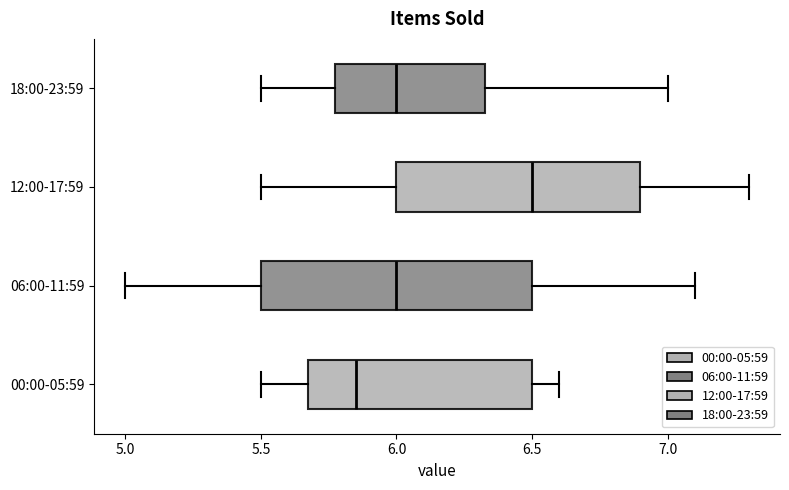

Where does the left whisker of the box for 12:00-17:59 end on the x-axis? The values are not printed on the chart, so give them approximately, as read against the axis.

5.50